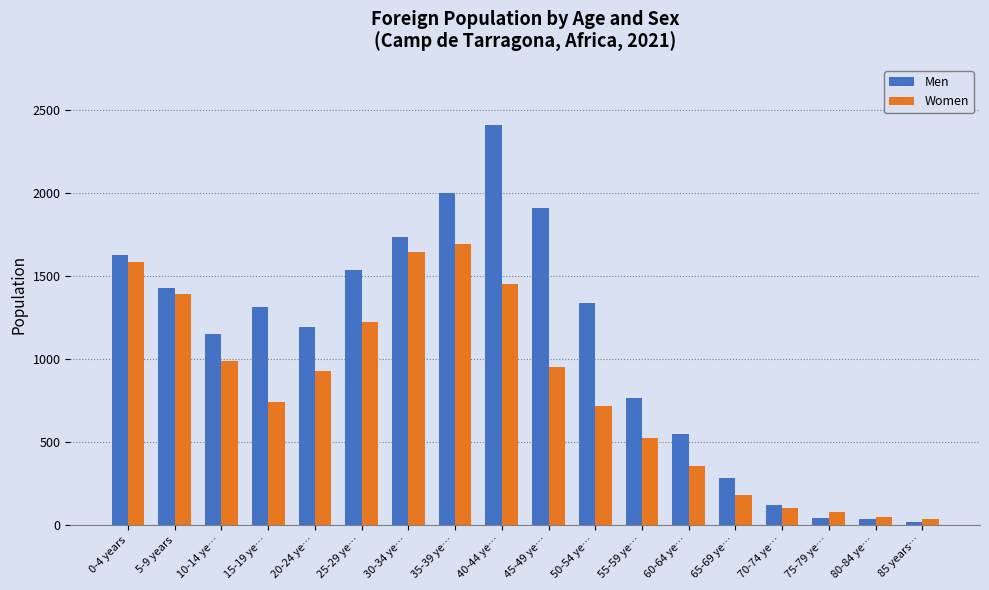

Which series has the largest total across all categories?

Men